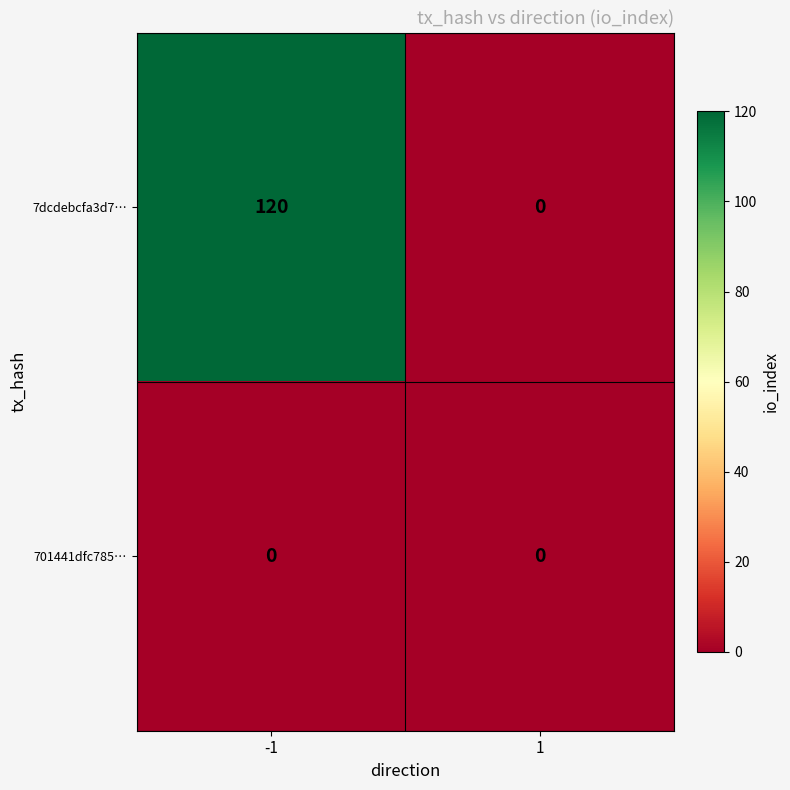

What is the greatest value displayed?

120